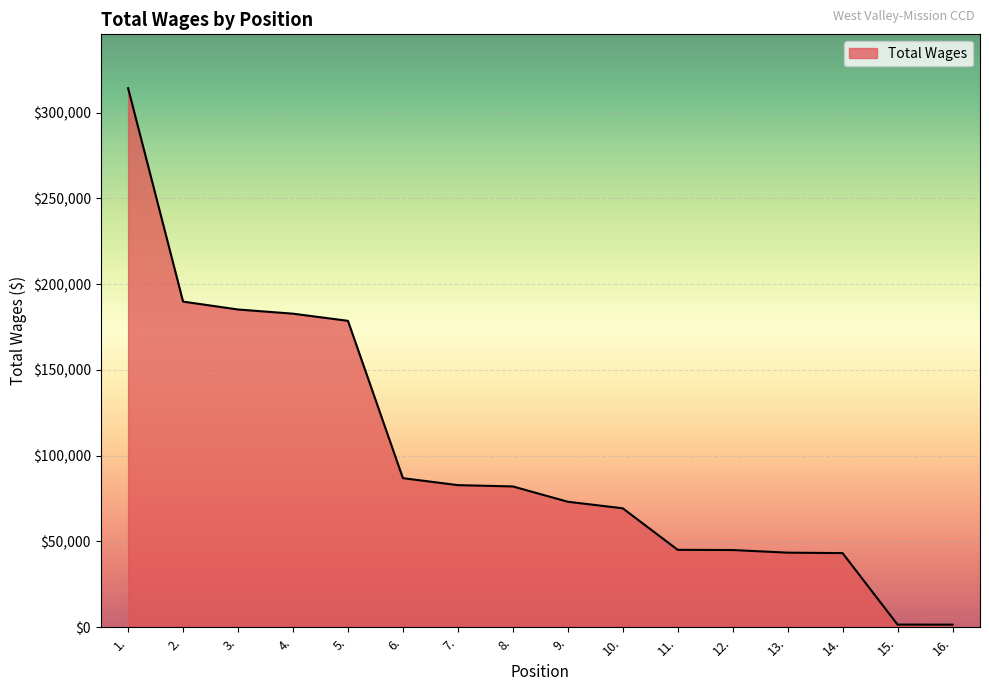

The value at 4. is 182762. True or false?

True